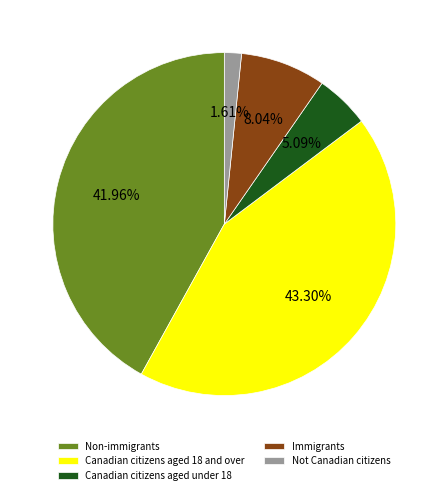

Is it true that Non-immigrants is 49% of the pie?

False